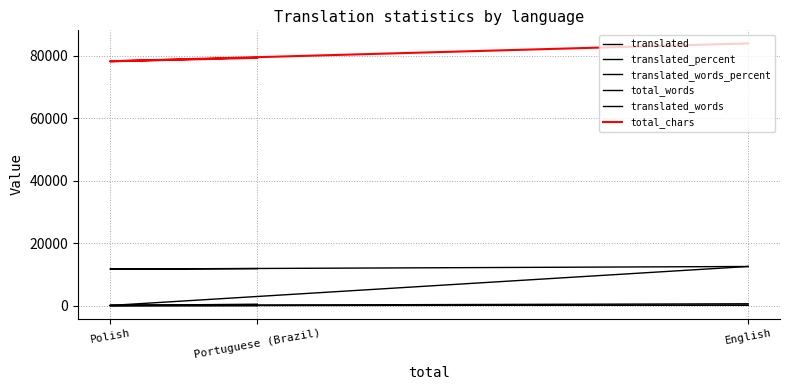

Count the number of categories in the chart.

3